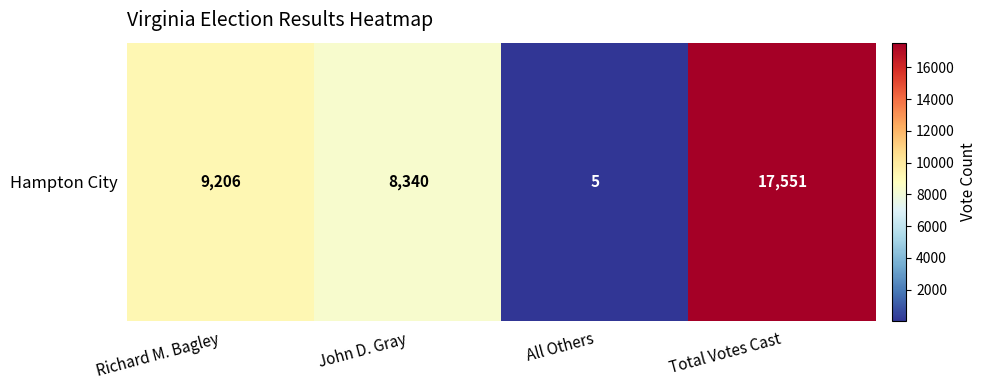

Reading left to right, what are all the values shown in this chart?

Richard M. Bagley=9206	John D. Gray=8340	All Others=5	Total Votes Cast=17551